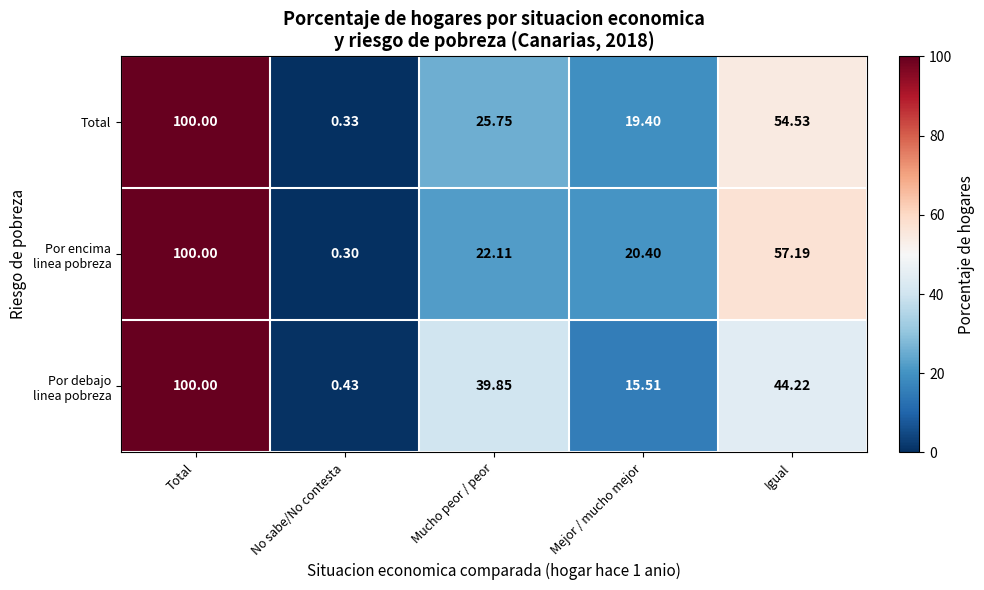

Where is Total nearest to the value 50?

Igual